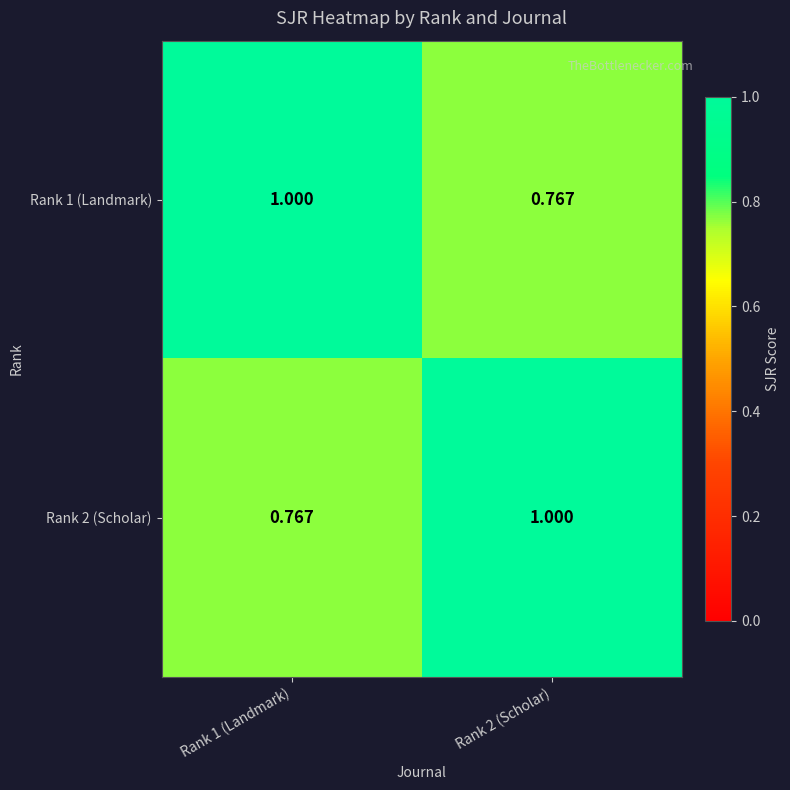

At how many categories does at least one series exceed 0?

2